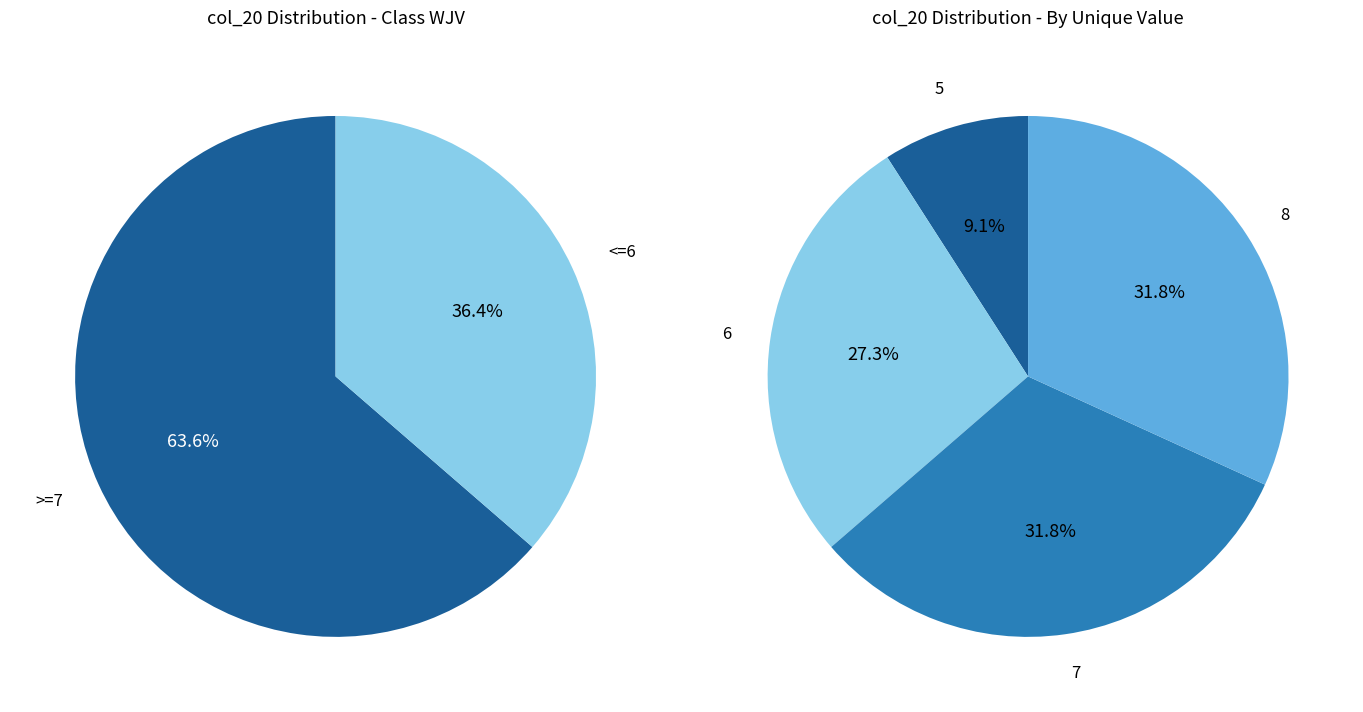

What is the smallest slice in the pie chart?

5